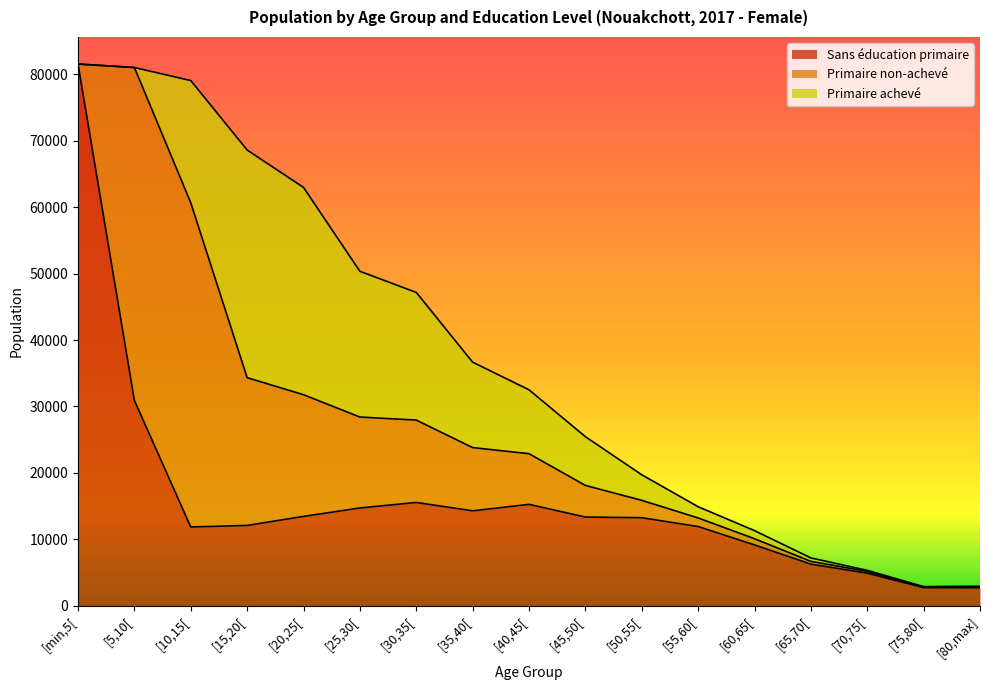

What is the average value of the Primaire achevé series?

9560.8